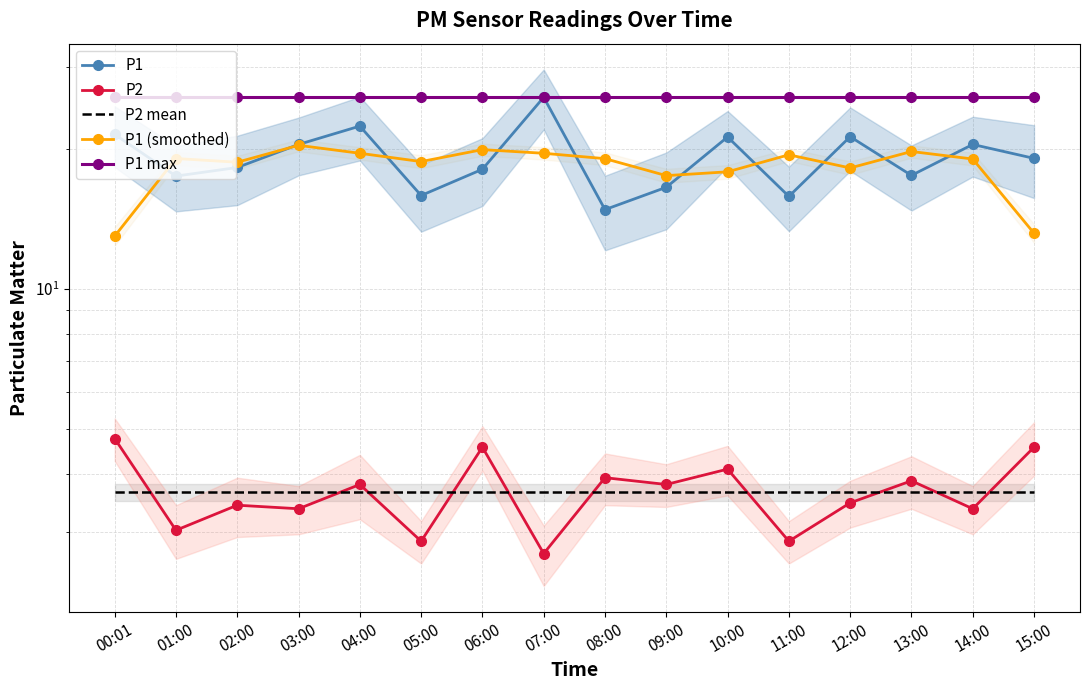

List the series in order of their peak value, highest first.

P1, P1 max, P1 (smoothed), P2, P2 mean